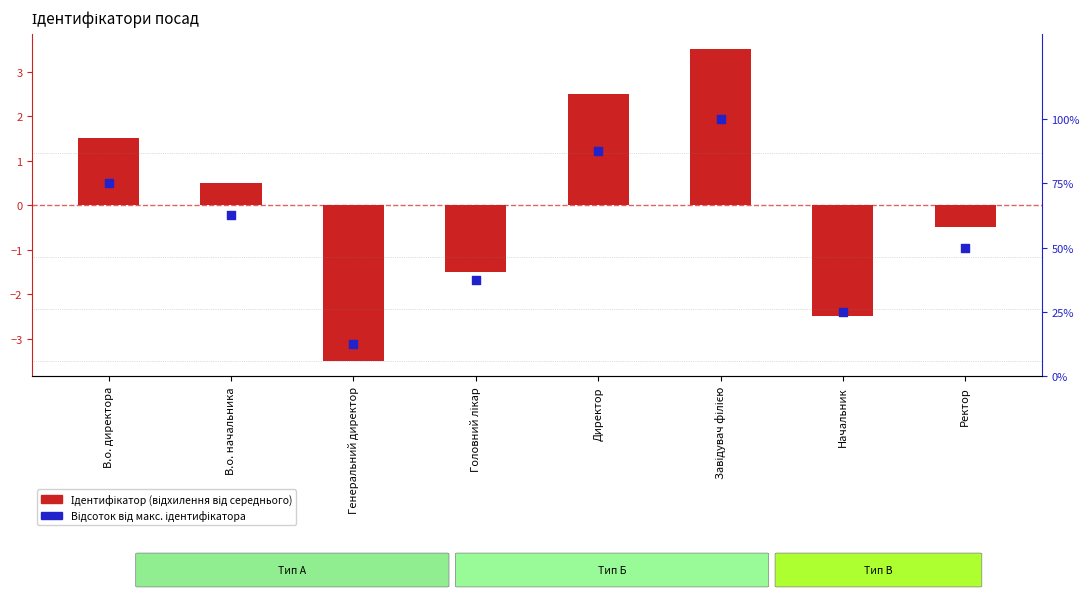

Which series reaches the minimum Y coordinate?

Ідентифікатор (відхилення від середнього)